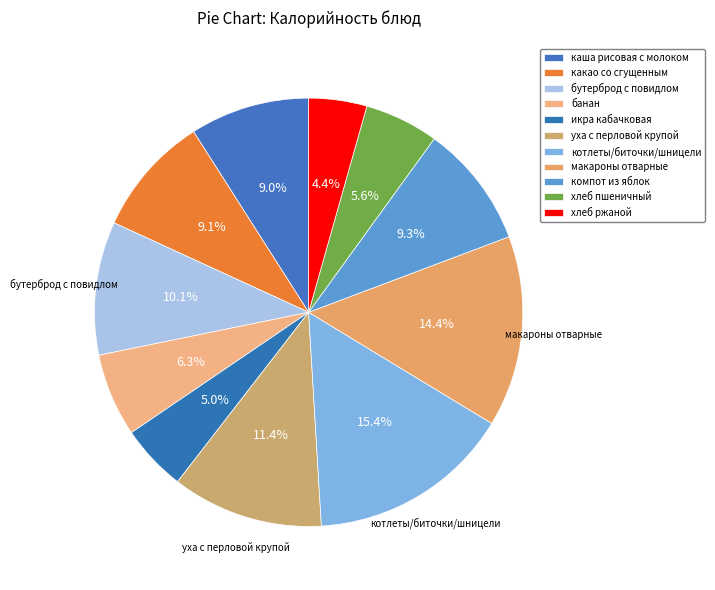

The каша рисовая с молоком slice represents 9% of the pie. True or false?

True